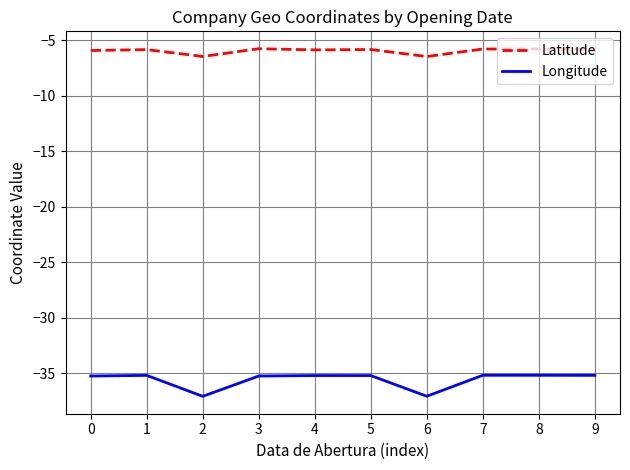

Count the number of data series in this chart.

2